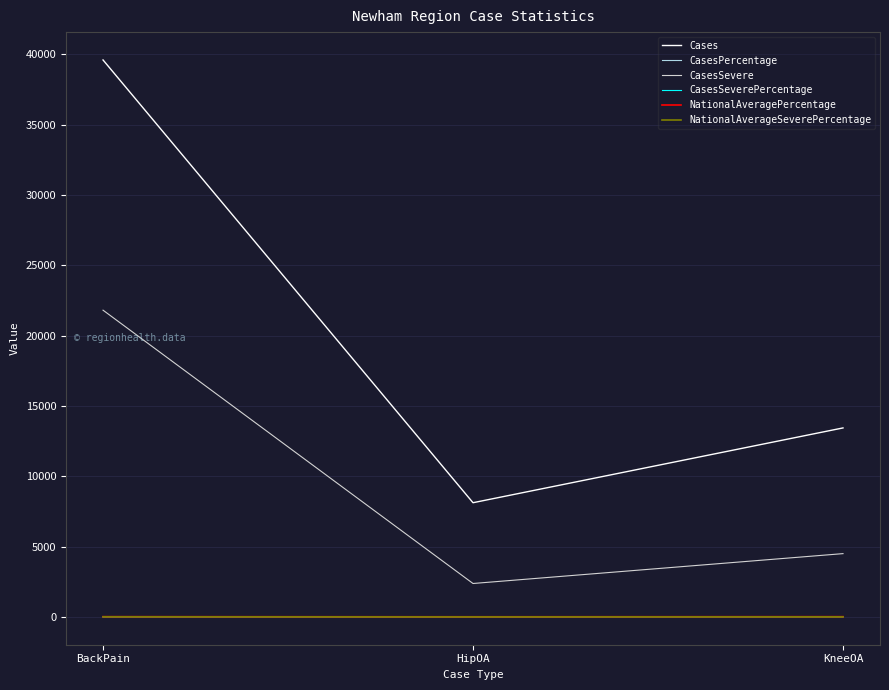

Which series has the widest spread of values?

Cases